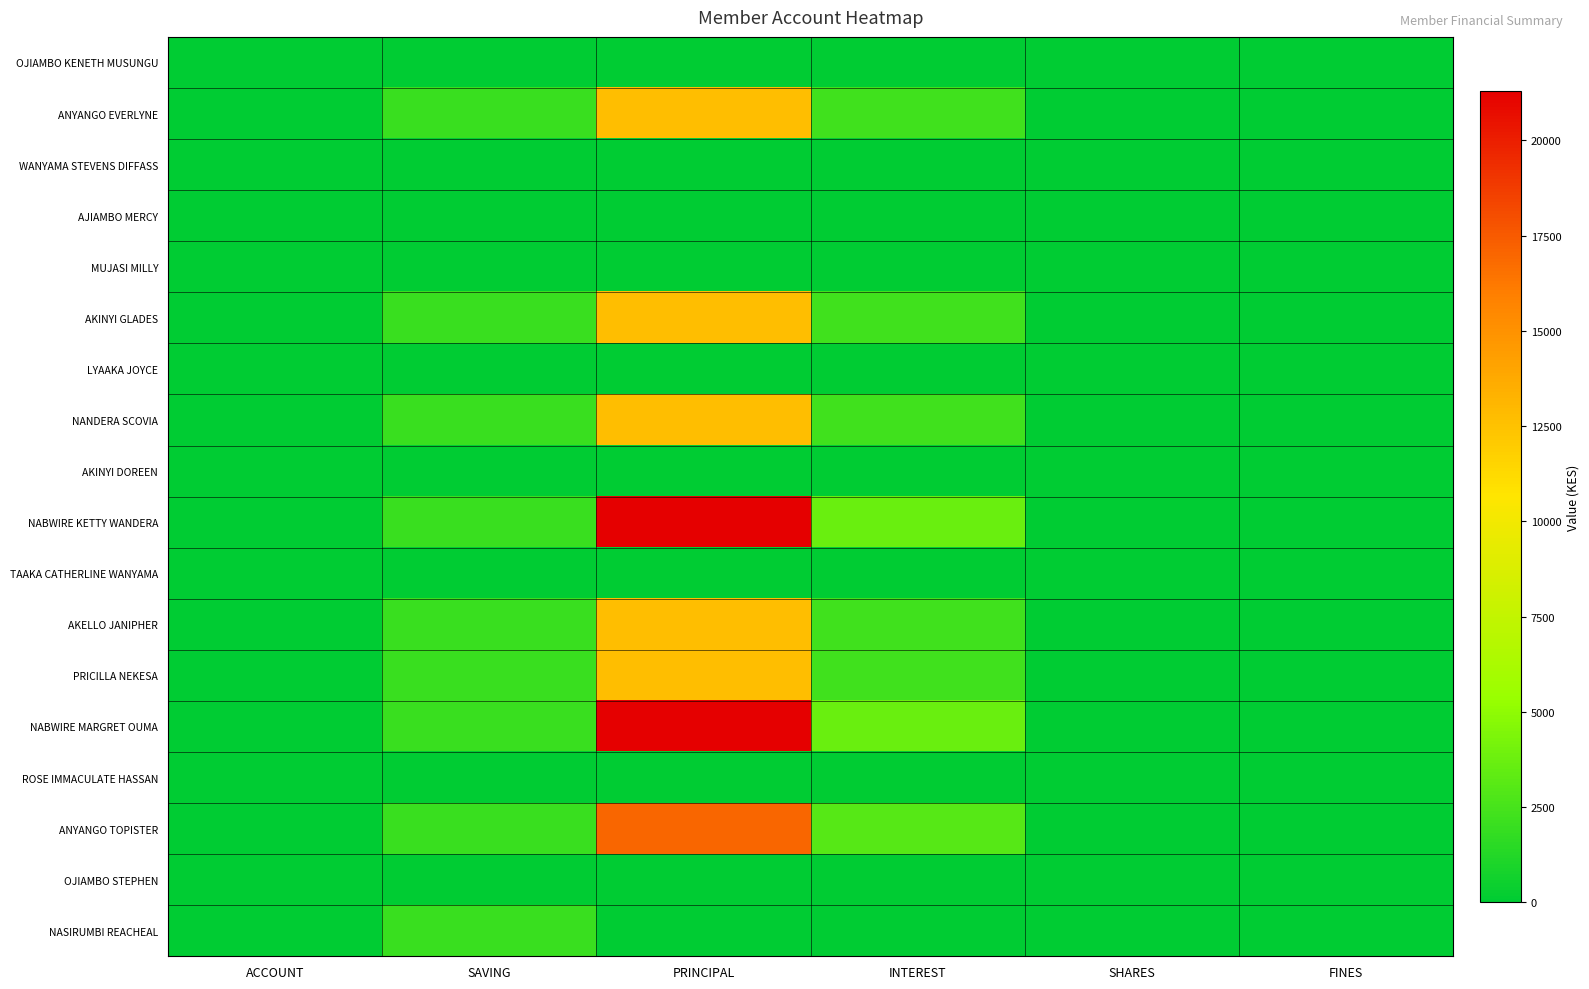

What is the total value across all series at INTEREST?

21900